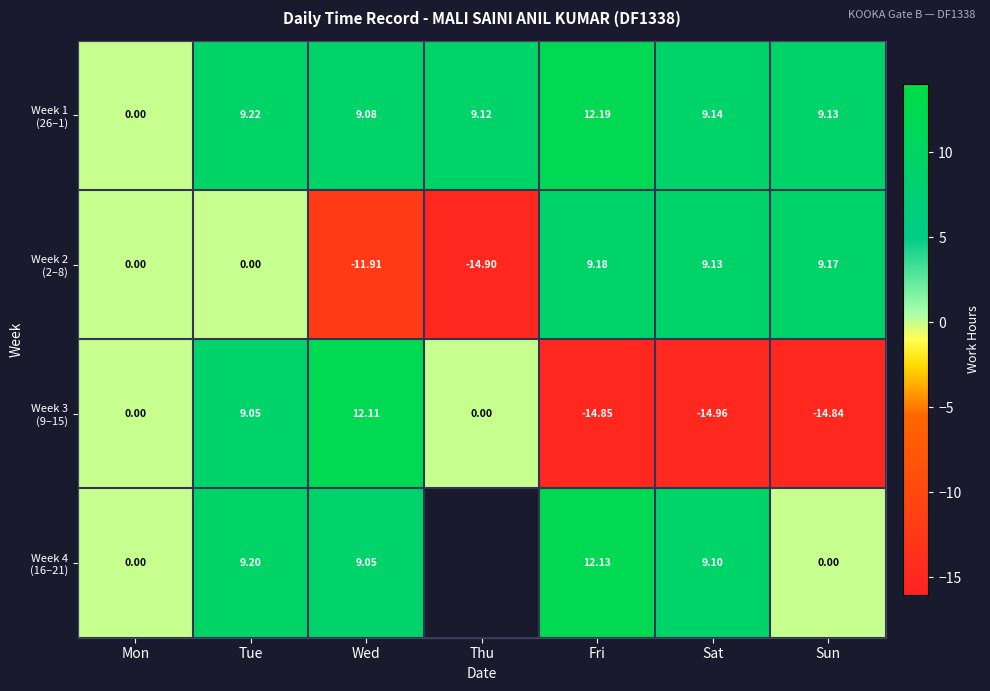

What is the average value of the Week 3 (9–15) series?

-3.4